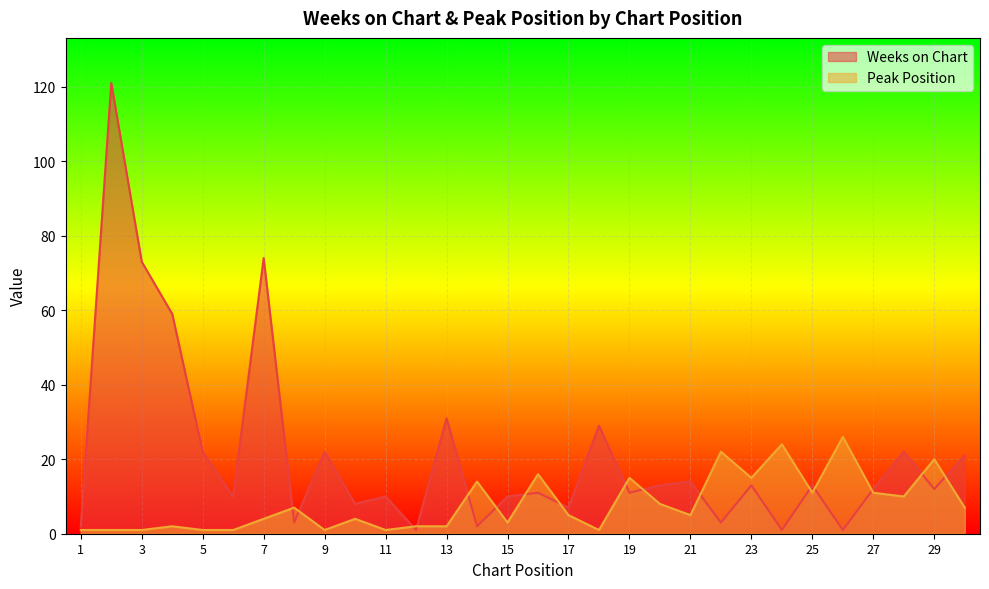

Does the chart display data point markers on the line(s)?

No